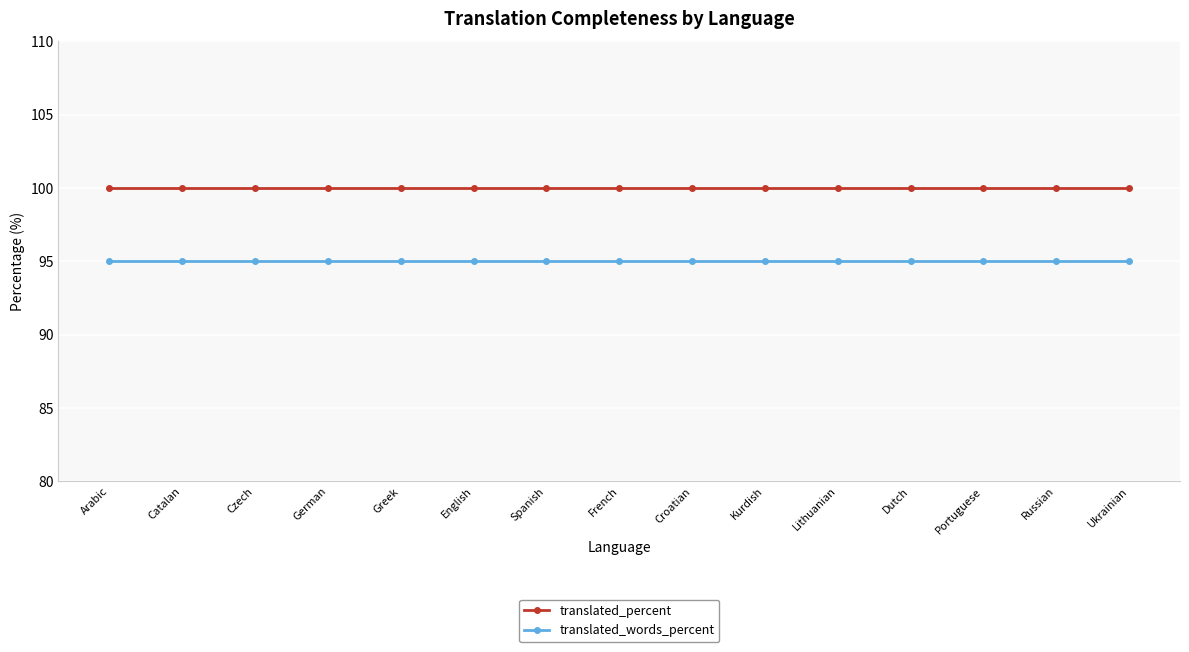

List the series in order of their peak value, highest first.

translated_percent, translated_words_percent